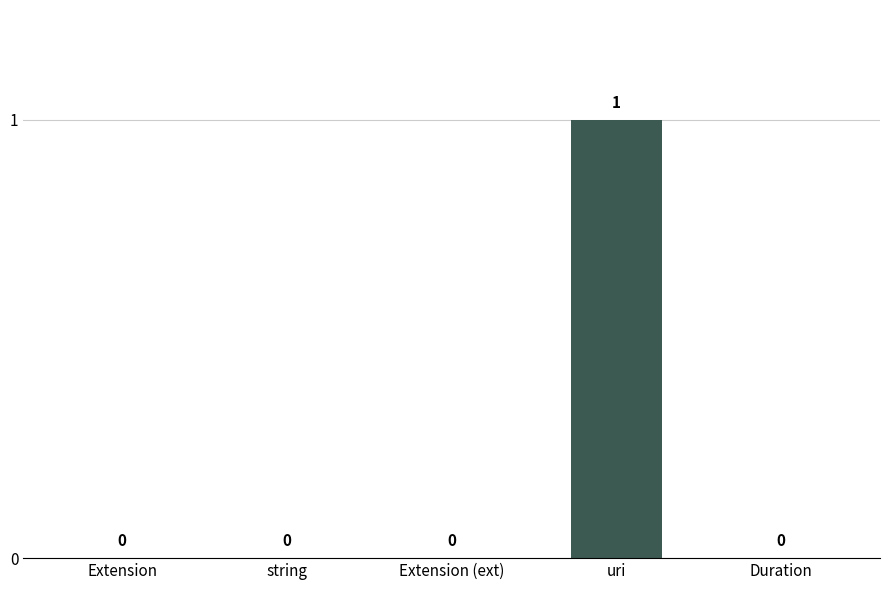

True or false: the data shows 0 at Extension.

True